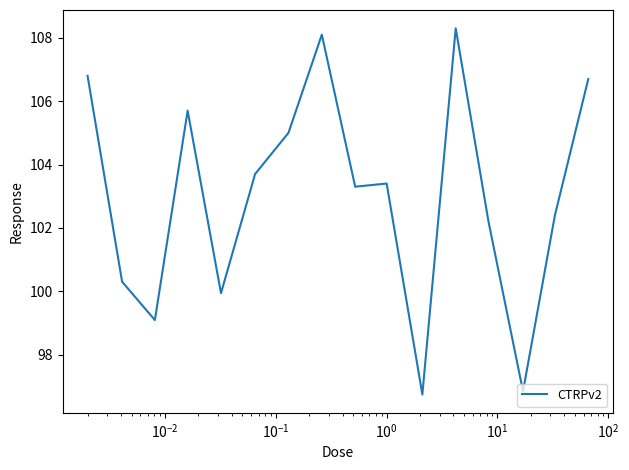

What is the minimum value shown in the chart?

96.7